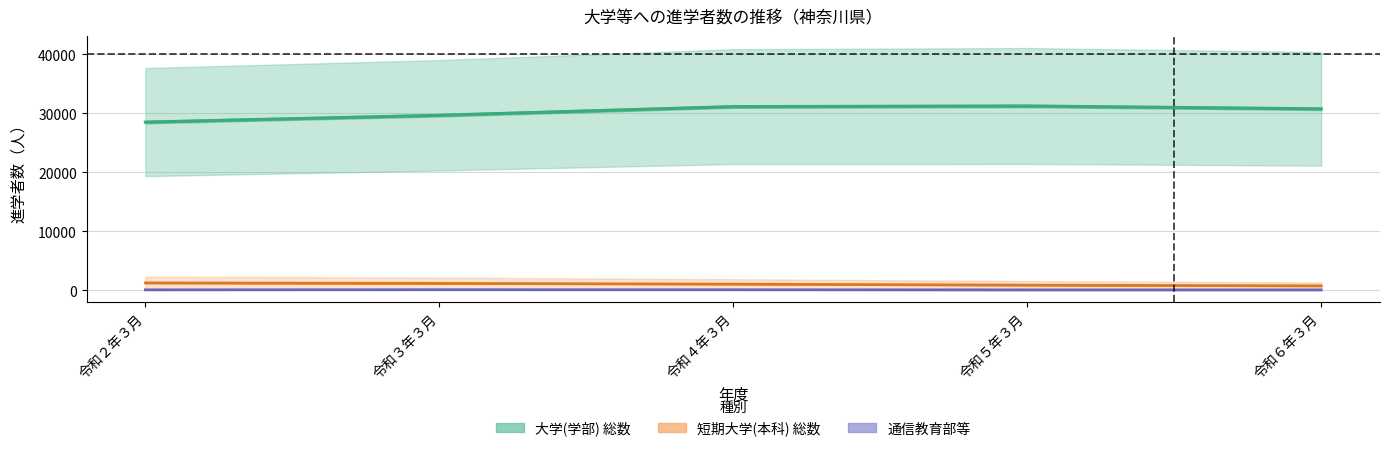

What is the sum of all 通信教育等 values?

238.0